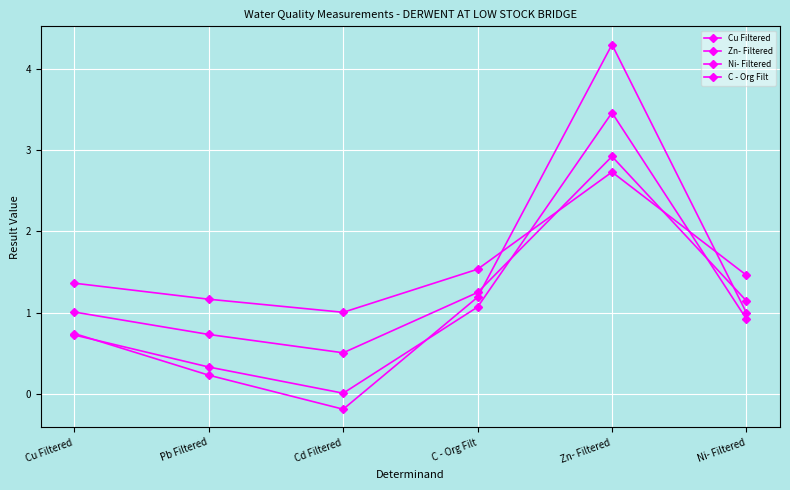

The value of Zn- Filtered at Cu Filtered is 1.0. True or false?

True